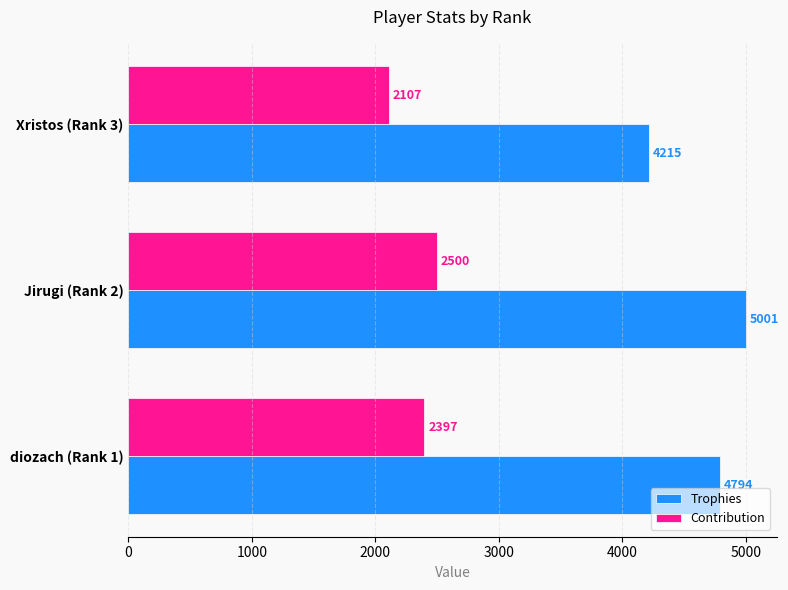

What is the total value across all series at diozach (Rank 1)?

7191